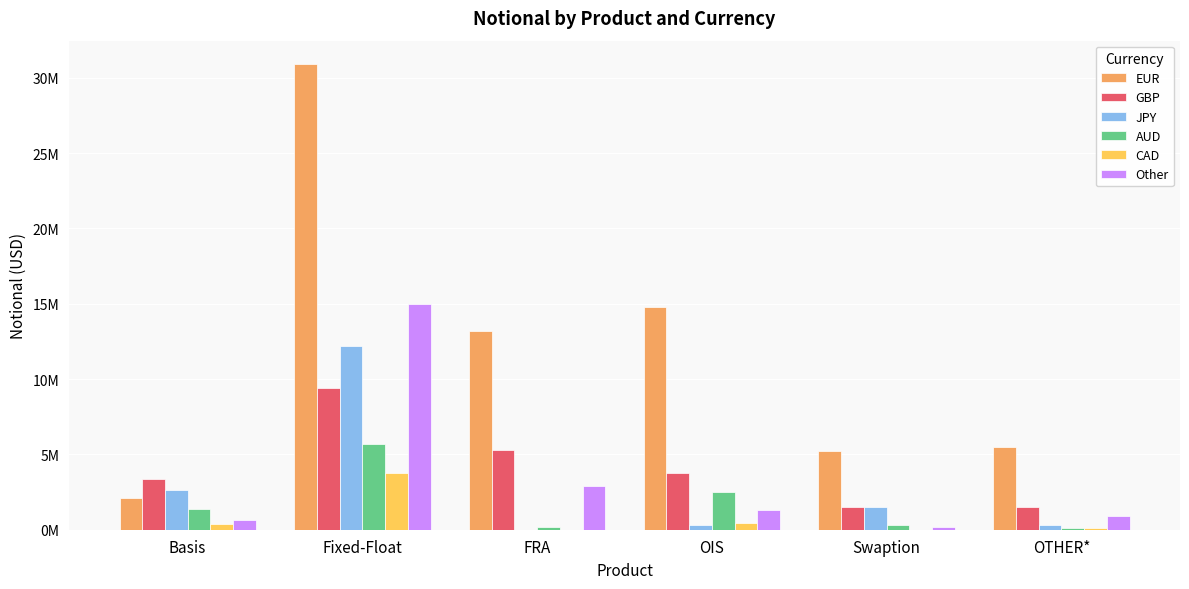

What is the sum of all JPY values?

17008748